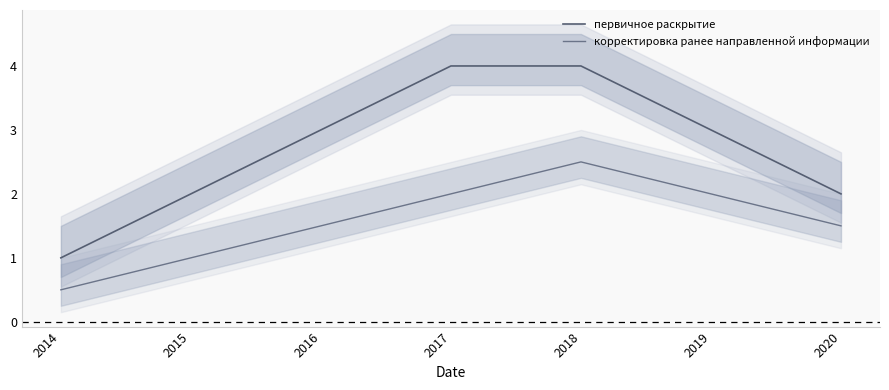

The value of первичное раскрытие at 2018 is 5.3. True or false?

False